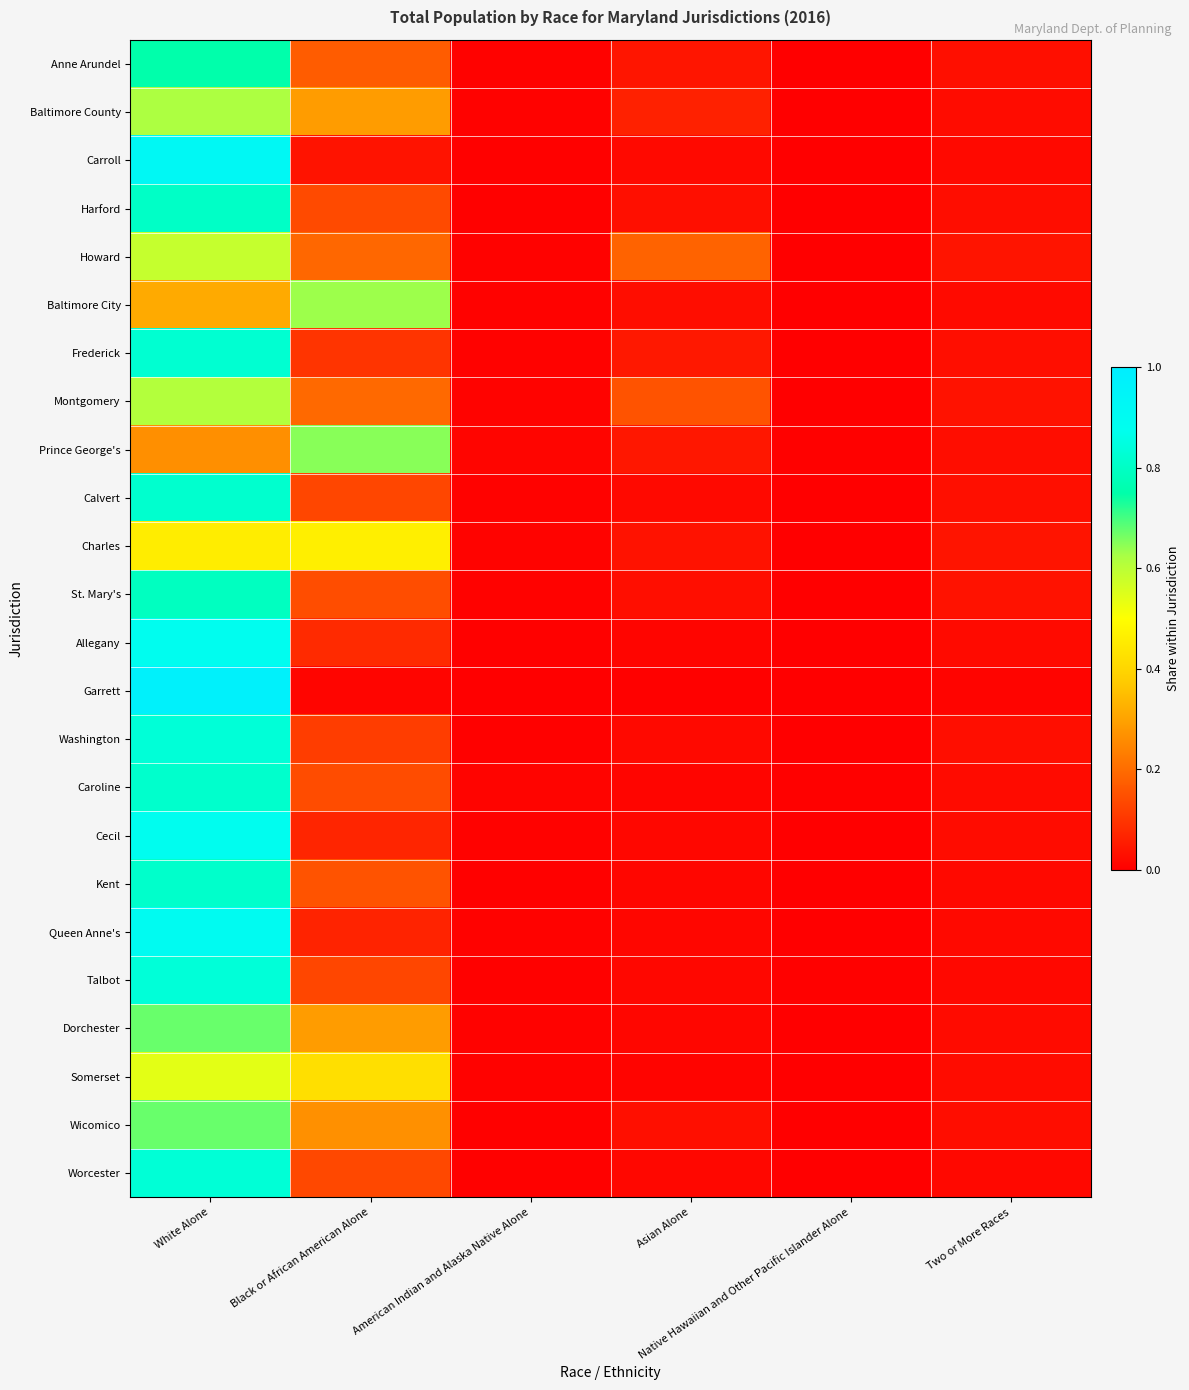

Reading left to right, transcribe all the data shown in this chart.

Anne Arundel: White Alone=0.8	Black or African American Alone=0.2	American Indian and Alaska Native Alone=0.0	Asian Alone=0.0	Native Hawaiian and Other Pacific Islander Alone=0.0	Two or More Races=0.0
Baltimore County: White Alone=0.6	Black or African American Alone=0.3	American Indian and Alaska Native Alone=0.0	Asian Alone=0.1	Native Hawaiian and Other Pacific Islander Alone=0.0	Two or More Races=0.0
Carroll: White Alone=0.9	Black or African American Alone=0.0	American Indian and Alaska Native Alone=0.0	Asian Alone=0.0	Native Hawaiian and Other Pacific Islander Alone=0.0	Two or More Races=0.0
Harford: White Alone=0.8	Black or African American Alone=0.1	American Indian and Alaska Native Alone=0.0	Asian Alone=0.0	Native Hawaiian and Other Pacific Islander Alone=0.0	Two or More Races=0.0
Howard: White Alone=0.6	Black or African American Alone=0.2	American Indian and Alaska Native Alone=0.0	Asian Alone=0.2	Native Hawaiian and Other Pacific Islander Alone=0.0	Two or More Races=0.0
Baltimore City: White Alone=0.3	Black or African American Alone=0.6	American Indian and Alaska Native Alone=0.0	Asian Alone=0.0	Native Hawaiian and Other Pacific Islander Alone=0.0	Two or More Races=0.0
Frederick: White Alone=0.8	Black or African American Alone=0.1	American Indian and Alaska Native Alone=0.0	Asian Alone=0.0	Native Hawaiian and Other Pacific Islander Alone=0.0	Two or More Races=0.0
Montgomery: White Alone=0.6	Black or African American Alone=0.2	American Indian and Alaska Native Alone=0.0	Asian Alone=0.2	Native Hawaiian and Other Pacific Islander Alone=0.0	Two or More Races=0.0
Prince George's: White Alone=0.3	Black or African American Alone=0.7	American Indian and Alaska Native Alone=0.0	Asian Alone=0.0	Native Hawaiian and Other Pacific Islander Alone=0.0	Two or More Races=0.0
Calvert: White Alone=0.8	Black or African American Alone=0.1	American Indian and Alaska Native Alone=0.0	Asian Alone=0.0	Native Hawaiian and Other Pacific Islander Alone=0.0	Two or More Races=0.0
Charles: White Alone=0.5	Black or African American Alone=0.5	American Indian and Alaska Native Alone=0.0	Asian Alone=0.0	Native Hawaiian and Other Pacific Islander Alone=0.0	Two or More Races=0.0
St. Mary's: White Alone=0.8	Black or African American Alone=0.1	American Indian and Alaska Native Alone=0.0	Asian Alone=0.0	Native Hawaiian and Other Pacific Islander Alone=0.0	Two or More Races=0.0
Allegany: White Alone=0.9	Black or African American Alone=0.1	American Indian and Alaska Native Alone=0.0	Asian Alone=0.0	Native Hawaiian and Other Pacific Islander Alone=0.0	Two or More Races=0.0
Garrett: White Alone=1.0	Black or African American Alone=0.0	American Indian and Alaska Native Alone=0.0	Asian Alone=0.0	Native Hawaiian and Other Pacific Islander Alone=0.0	Two or More Races=0.0
Washington: White Alone=0.8	Black or African American Alone=0.1	American Indian and Alaska Native Alone=0.0	Asian Alone=0.0	Native Hawaiian and Other Pacific Islander Alone=0.0	Two or More Races=0.0
Caroline: White Alone=0.8	Black or African American Alone=0.1	American Indian and Alaska Native Alone=0.0	Asian Alone=0.0	Native Hawaiian and Other Pacific Islander Alone=0.0	Two or More Races=0.0
Cecil: White Alone=0.9	Black or African American Alone=0.1	American Indian and Alaska Native Alone=0.0	Asian Alone=0.0	Native Hawaiian and Other Pacific Islander Alone=0.0	Two or More Races=0.0
Kent: White Alone=0.8	Black or African American Alone=0.2	American Indian and Alaska Native Alone=0.0	Asian Alone=0.0	Native Hawaiian and Other Pacific Islander Alone=0.0	Two or More Races=0.0
Queen Anne's: White Alone=0.9	Black or African American Alone=0.1	American Indian and Alaska Native Alone=0.0	Asian Alone=0.0	Native Hawaiian and Other Pacific Islander Alone=0.0	Two or More Races=0.0
Talbot: White Alone=0.8	Black or African American Alone=0.1	American Indian and Alaska Native Alone=0.0	Asian Alone=0.0	Native Hawaiian and Other Pacific Islander Alone=0.0	Two or More Races=0.0
Dorchester: White Alone=0.7	Black or African American Alone=0.3	American Indian and Alaska Native Alone=0.0	Asian Alone=0.0	Native Hawaiian and Other Pacific Islander Alone=0.0	Two or More Races=0.0
Somerset: White Alone=0.5	Black or African American Alone=0.4	American Indian and Alaska Native Alone=0.0	Asian Alone=0.0	Native Hawaiian and Other Pacific Islander Alone=0.0	Two or More Races=0.0
Wicomico: White Alone=0.7	Black or African American Alone=0.3	American Indian and Alaska Native Alone=0.0	Asian Alone=0.0	Native Hawaiian and Other Pacific Islander Alone=0.0	Two or More Races=0.0
Worcester: White Alone=0.8	Black or African American Alone=0.1	American Indian and Alaska Native Alone=0.0	Asian Alone=0.0	Native Hawaiian and Other Pacific Islander Alone=0.0	Two or More Races=0.0